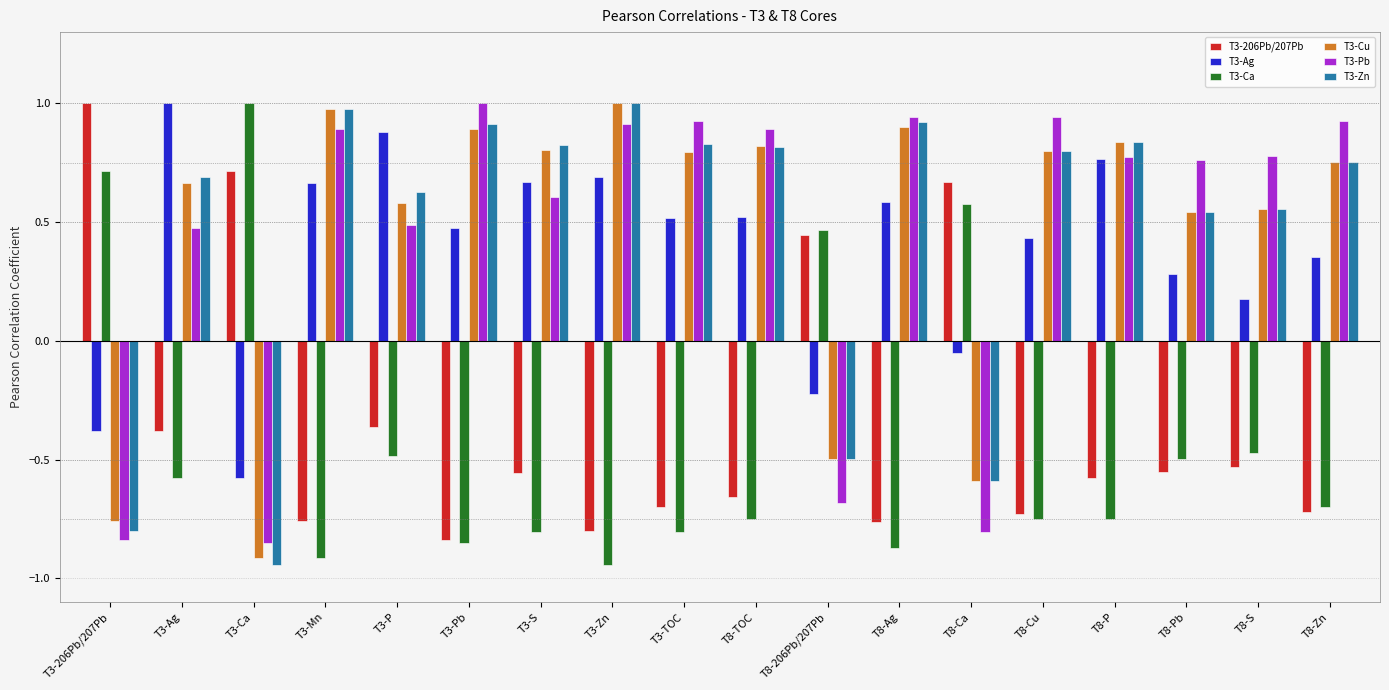

The value of T3-Ca at T8-Cu is -0.7. True or false?

True